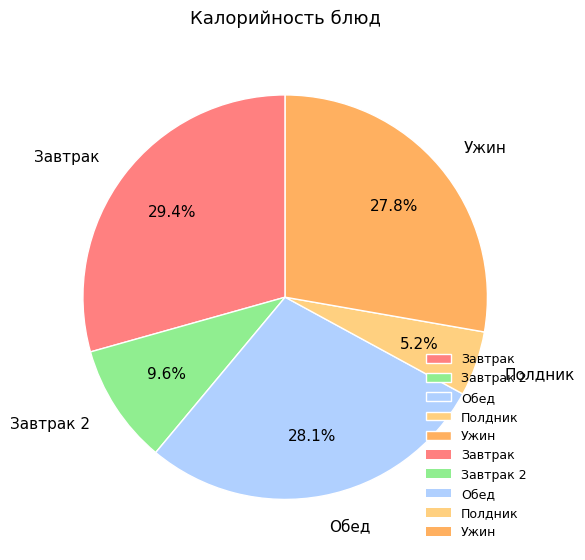

How much of the chart is everything except Завтрак?

70.6%